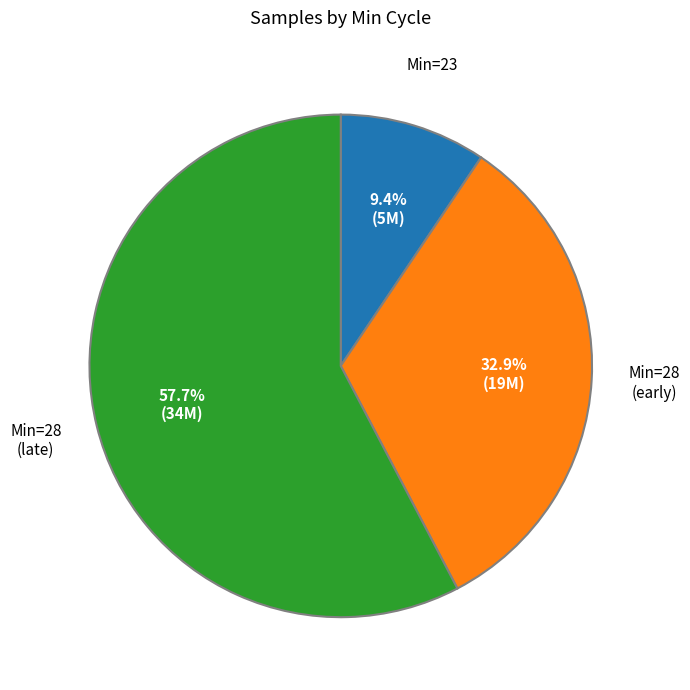

Does any single category account for the majority?

Yes